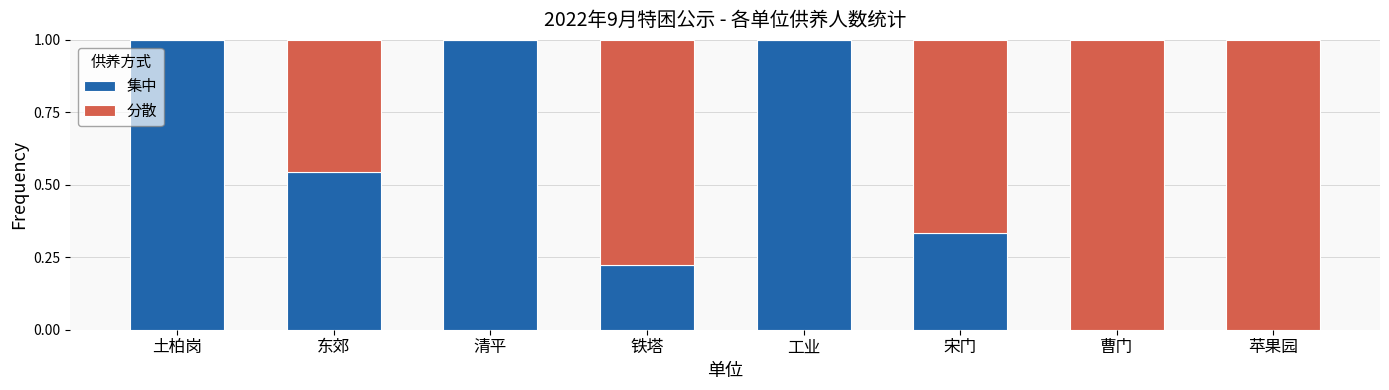

True or false: 集中 has a value of 0.2 at 东郊.

False